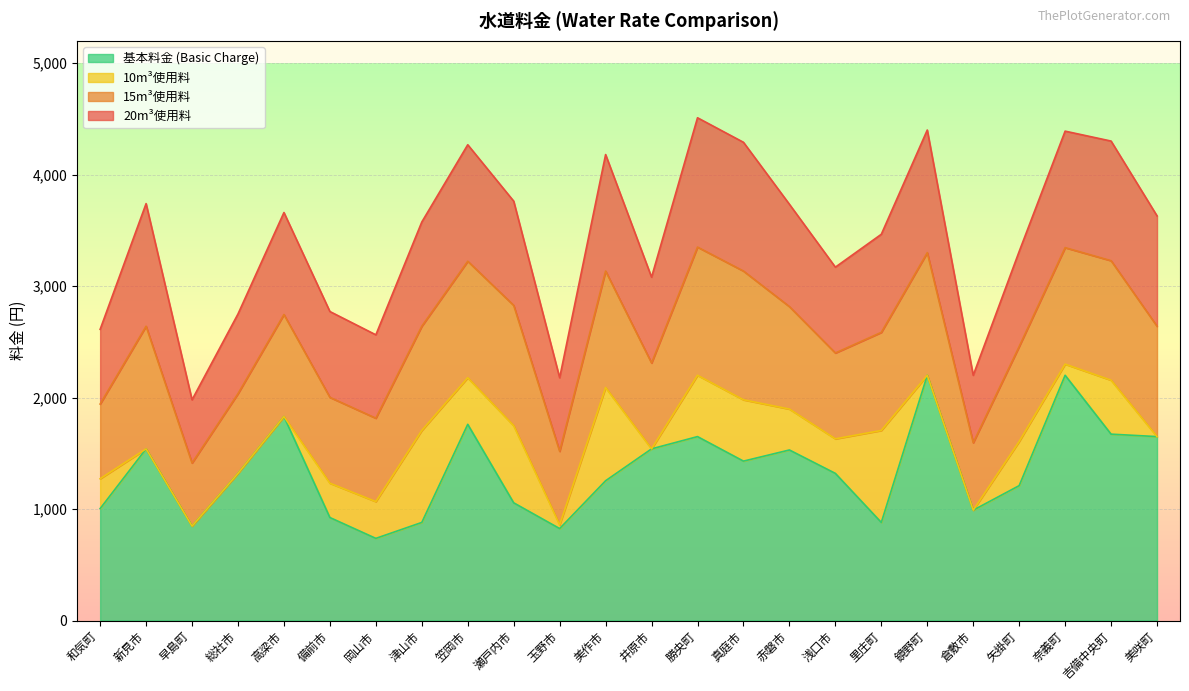

Between 早島町 and 奈義町, which series saw the biggest shift?

20m3_use